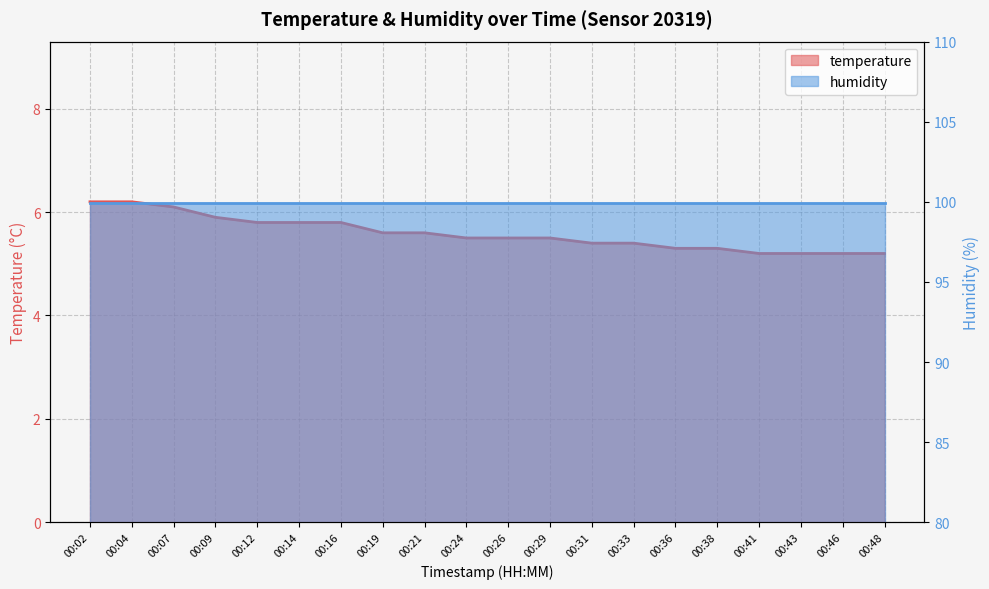

What is the change in value from 00:14 to 00:48?

-0.6